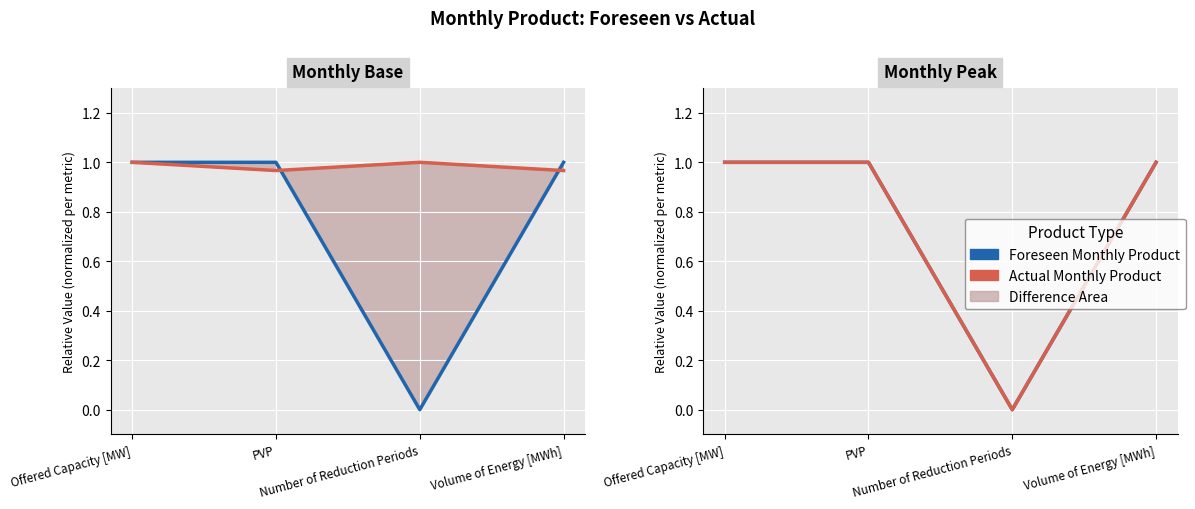

What is the label of the 3rd point from the right?

PVP